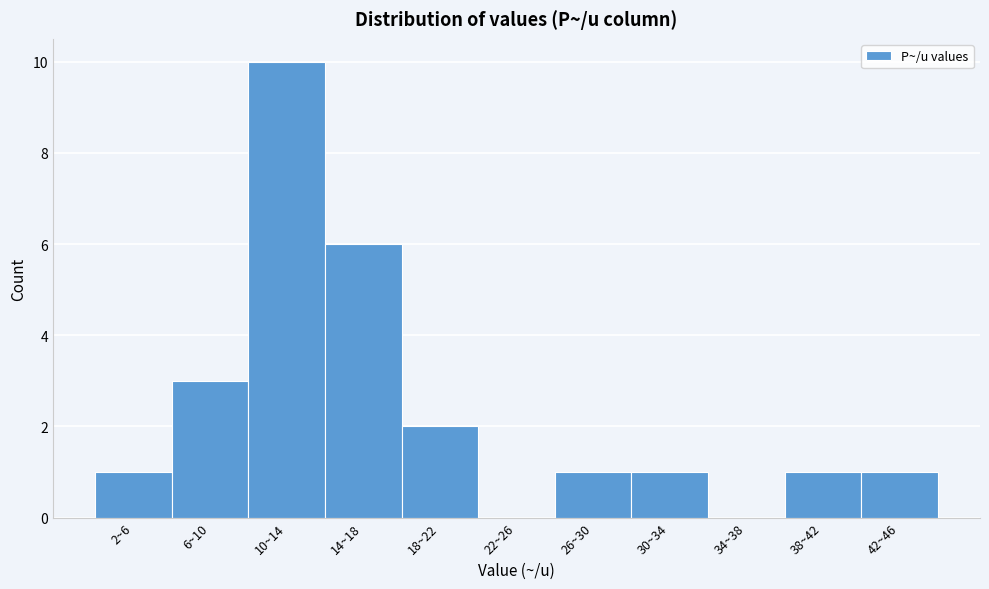

Reading left to right, transcribe all the data shown in this chart.

2~6=1	6~10=3	10~14=10	14~18=6	18~22=2	22~26=0	26~30=1	30~34=1	34~38=0	38~42=1	42~46=1